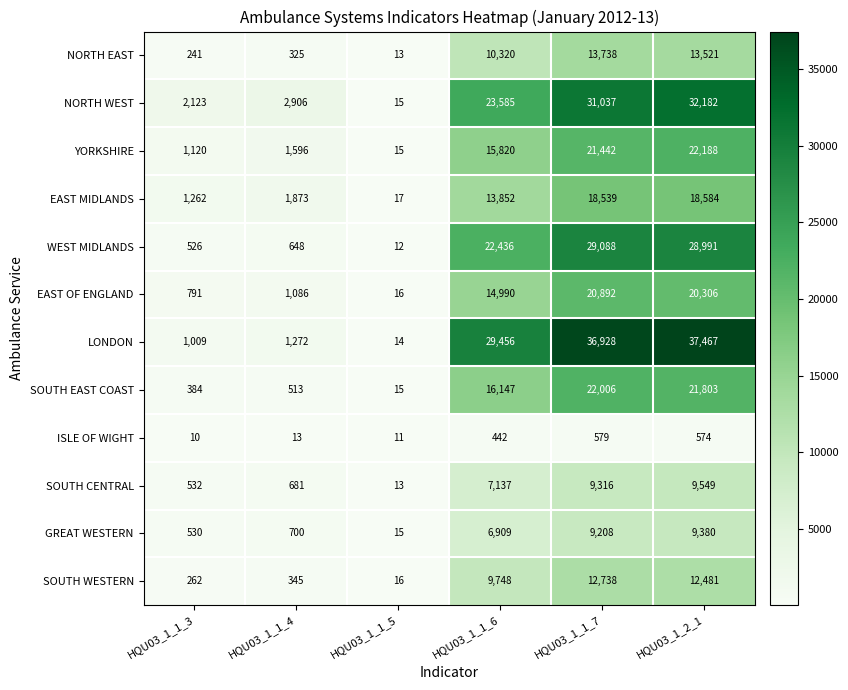

At how many categories does at least one series exceed 7067?

3